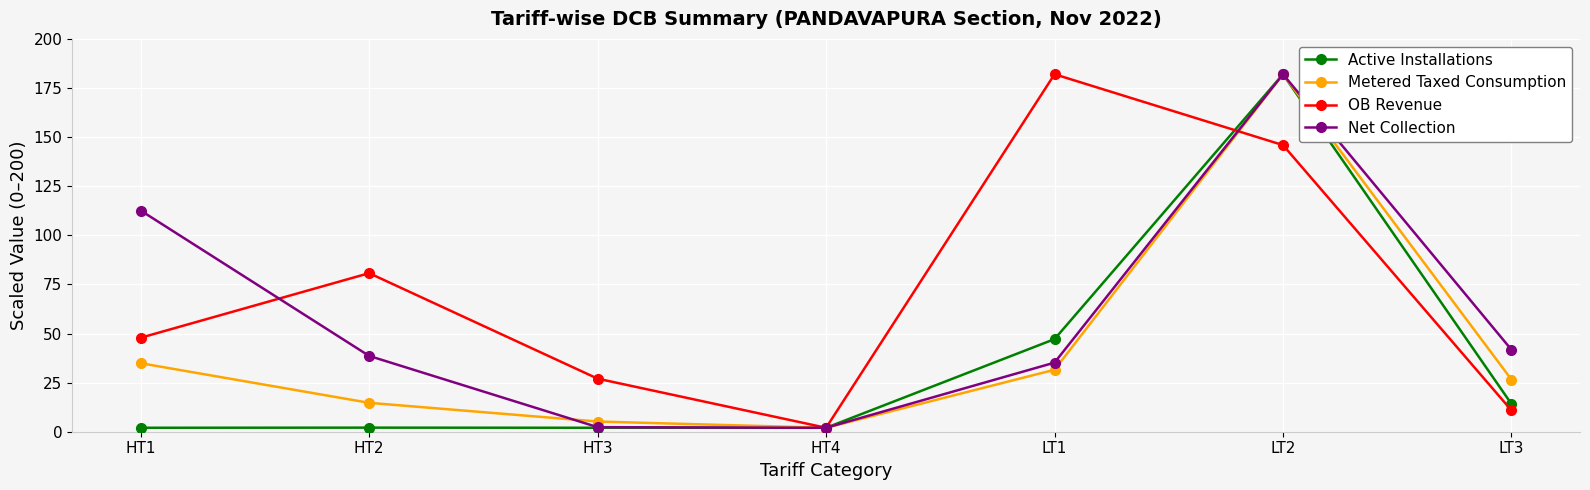

The Net Collection series shows 38.6 at HT2. True or false?

True